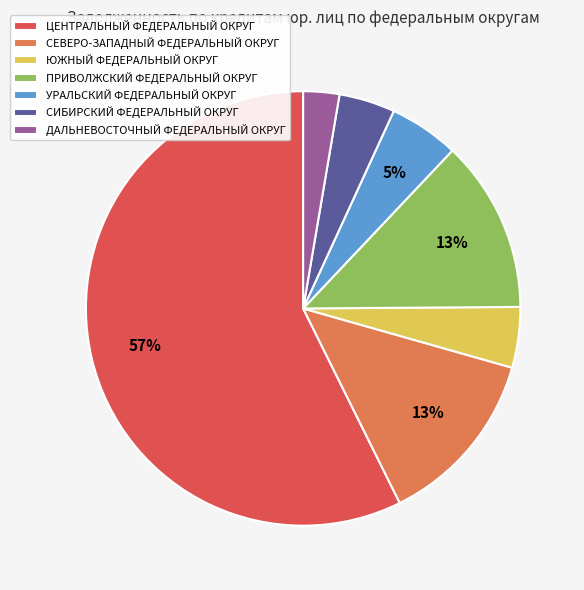

Which has a higher value, ПРИВОЛЖСКИЙ ФЕДЕРАЛЬНЫЙ ОКРУГ or СИБИРСКИЙ ФЕДЕРАЛЬНЫЙ ОКРУГ?

ПРИВОЛЖСКИЙ ФЕДЕРАЛЬНЫЙ ОКРУГ